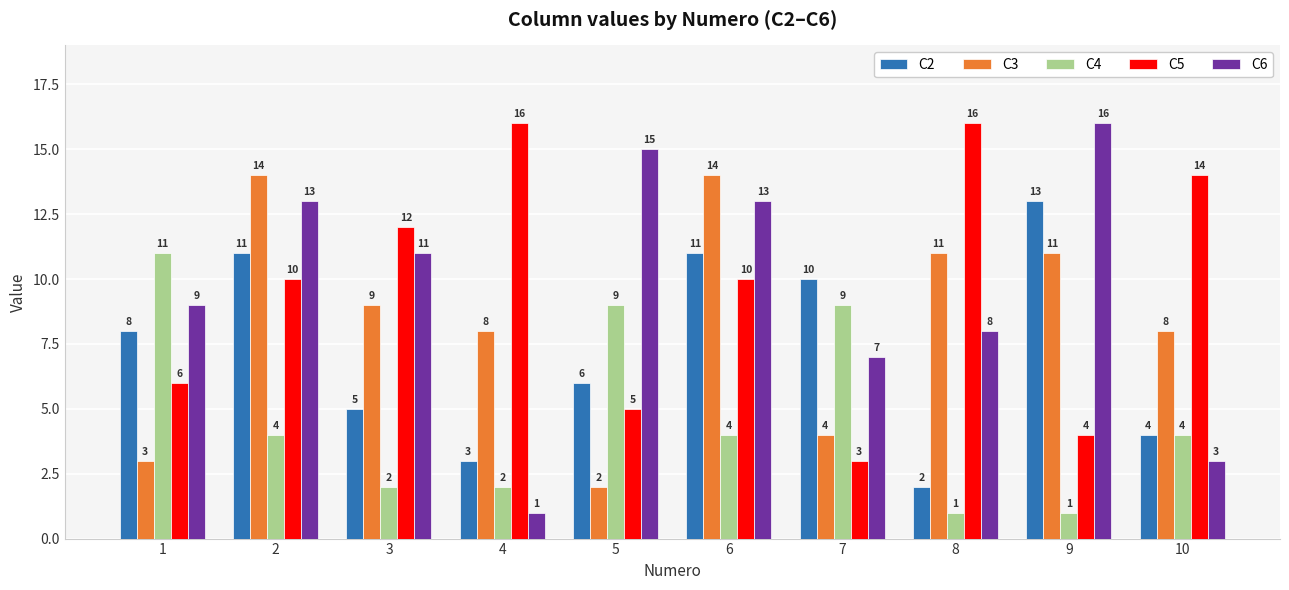

How many values in the C4 series are below 4?

4